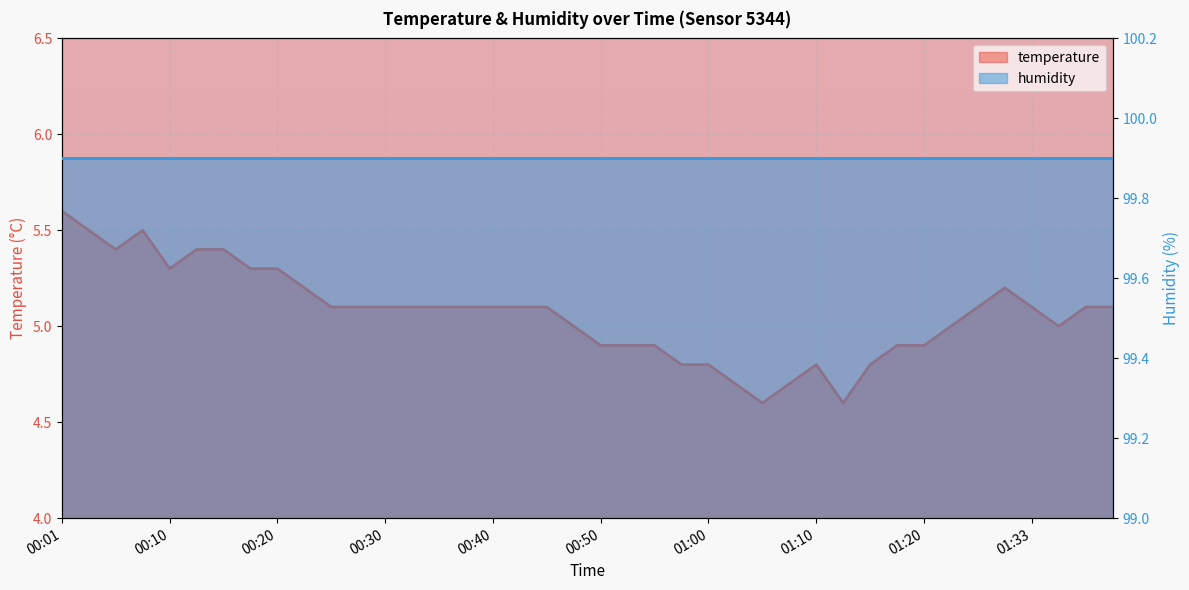

Where is the first local minimum?

00:06